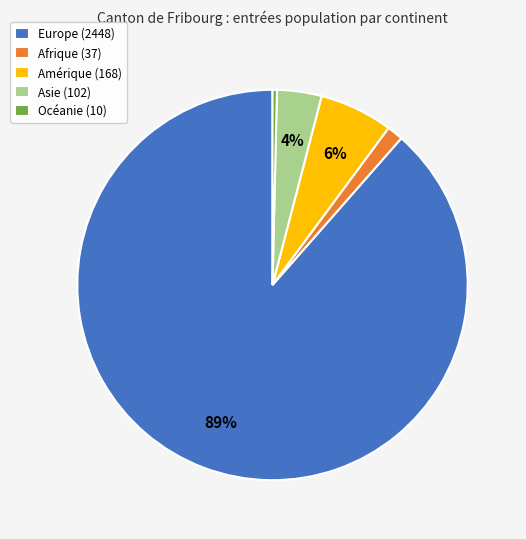

Does Asie (102) represent more than half of the total?

No